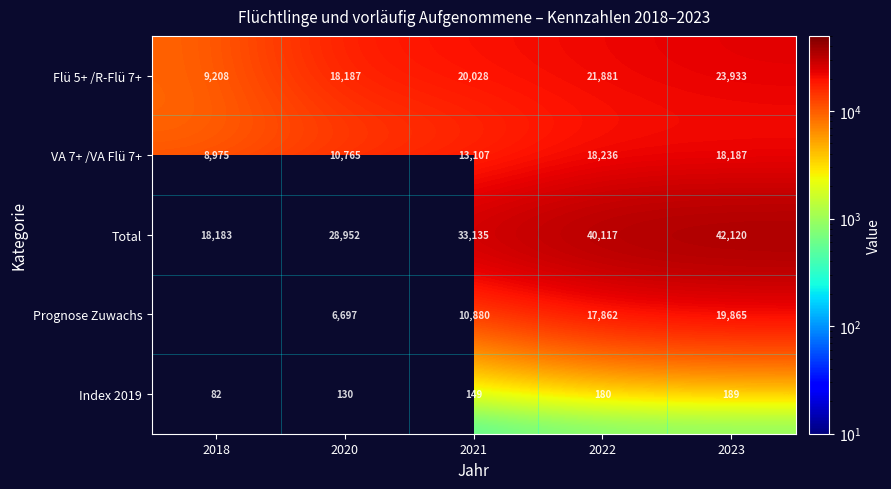

Is it true that Flü 5+ /R-Flü 7+ equals 14520 at 2018?

False